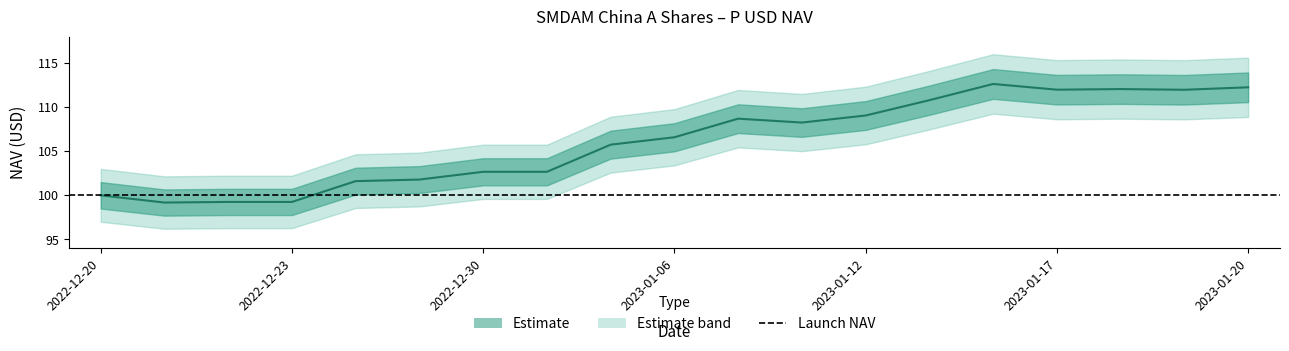

What is the change in value from 2023-01-13 to 2023-01-20?

+1.5